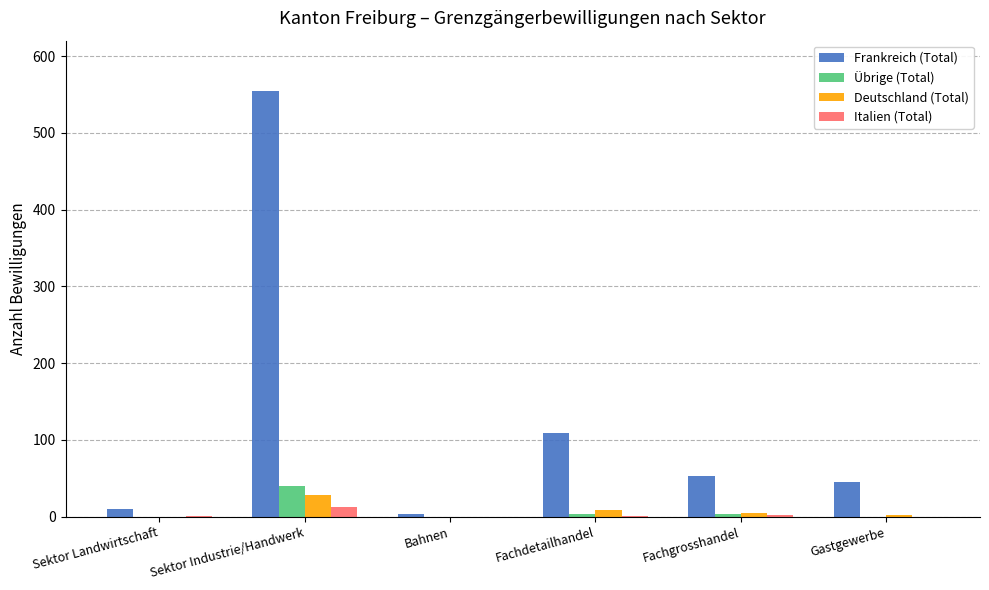

What is the approximate value of Deutschland (Total) at Sektor Industrie/Handwerk?

28